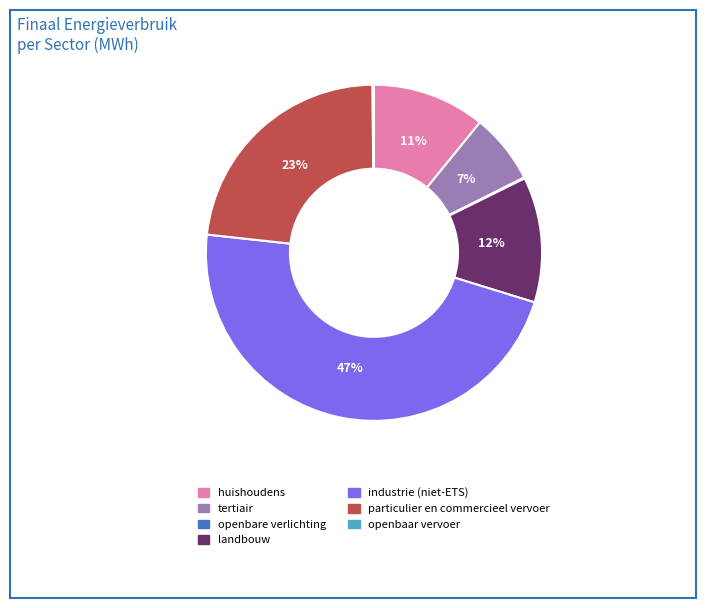

What percentage is the landbouw slice, to the nearest percent?

12%